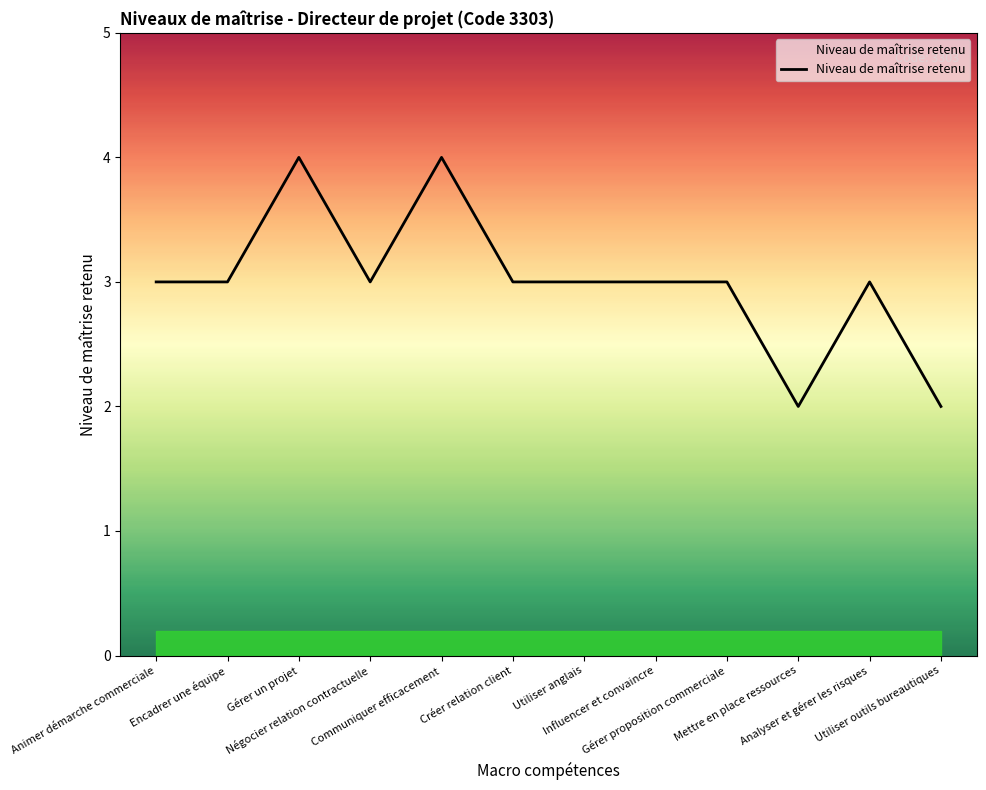

Reading left to right, what are all the values shown in this chart?

Animer démarche commerciale=3	Encadrer une équipe=3	Gérer un projet=4	Négocier relation contractuelle=3	Communiquer efficacement=4	Créer relation client=3	Utiliser anglais=3	Influencer et convaincre=3	Gérer proposition commerciale=3	Mettre en place ressources=2	Analyser et gérer les risques=3	Utiliser outils bureautiques=2